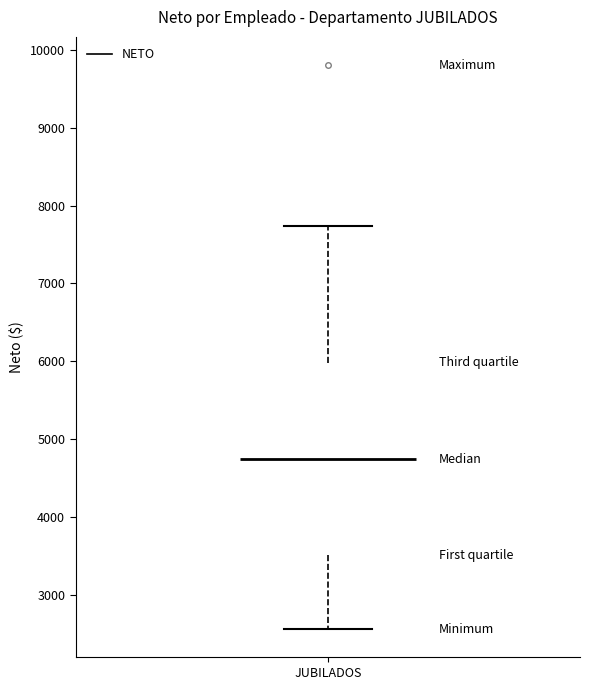

Transcribe this box plot: give where the median line is, the range the box spans, and where the two whiskers end, as read against the y-axis. The values are not printed on the chart, so give them approximately, as read against the axis.

median 4700, box 3500 to 6000, whiskers 2600 to 7700